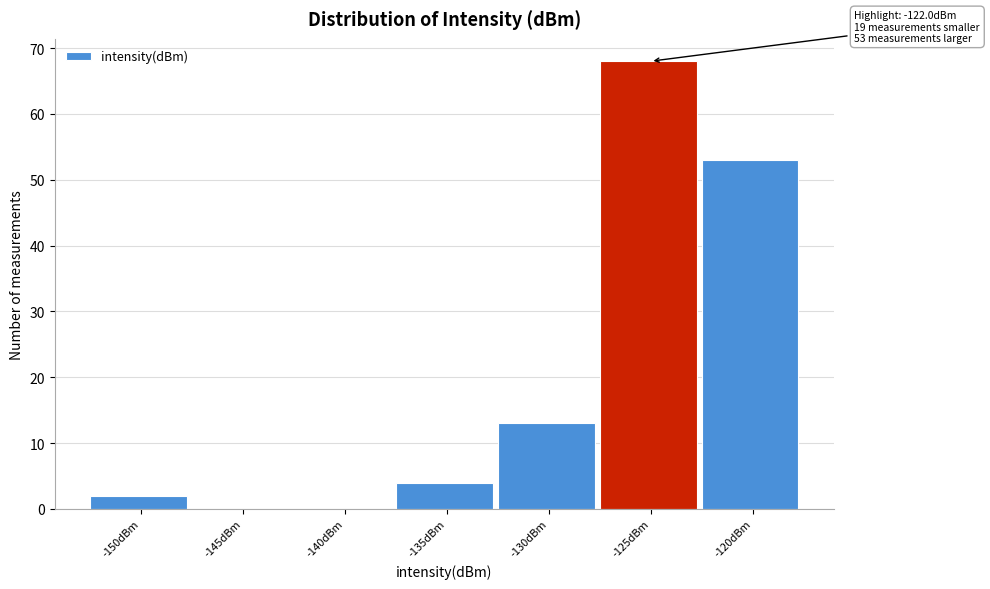

Reading left to right, list all the values displayed in this chart.

-150dBm=2	-145dBm=0	-140dBm=0	-135dBm=4	-130dBm=13	-125dBm=68	-120dBm=53